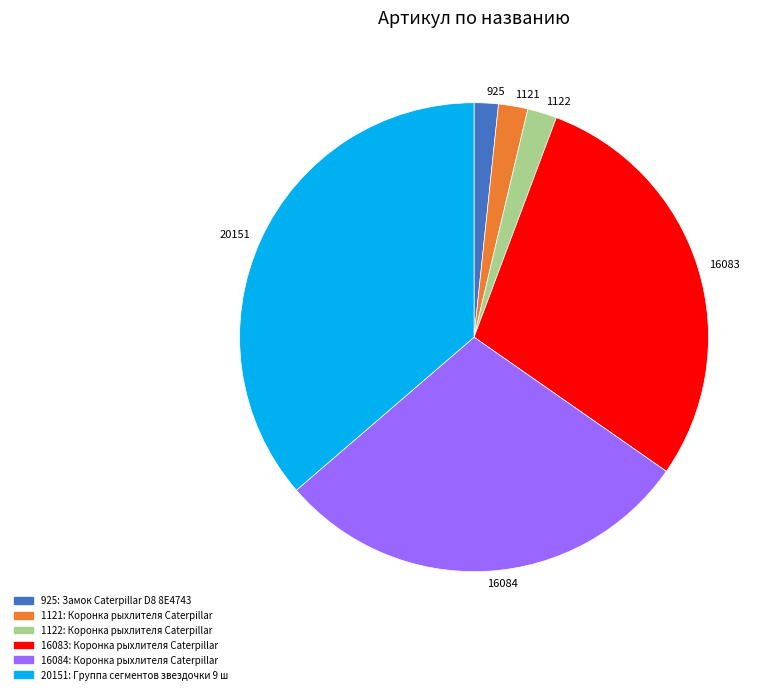

Is there a majority slice in this chart?

No